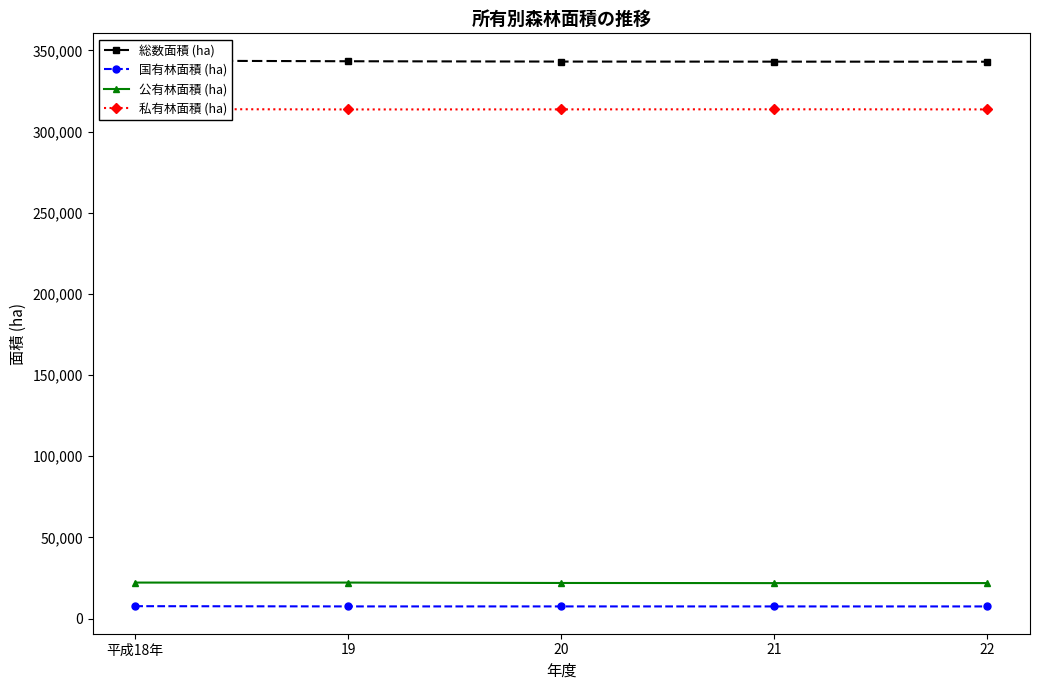

What is the average value of the 総数面積 (ha) series?

343246.1